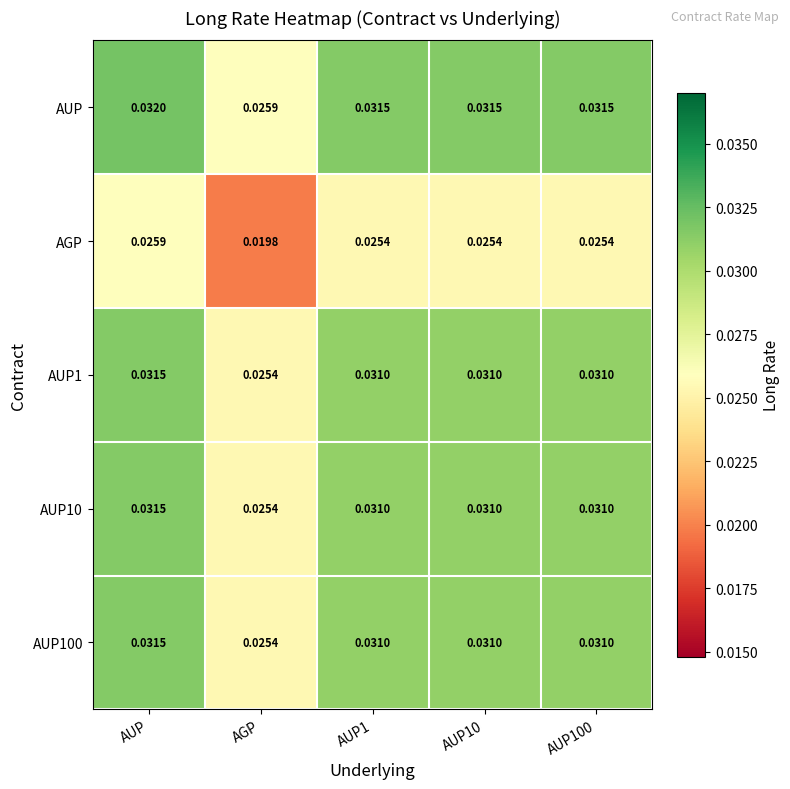

Where is AUP100 nearest to the value 0?

AGP